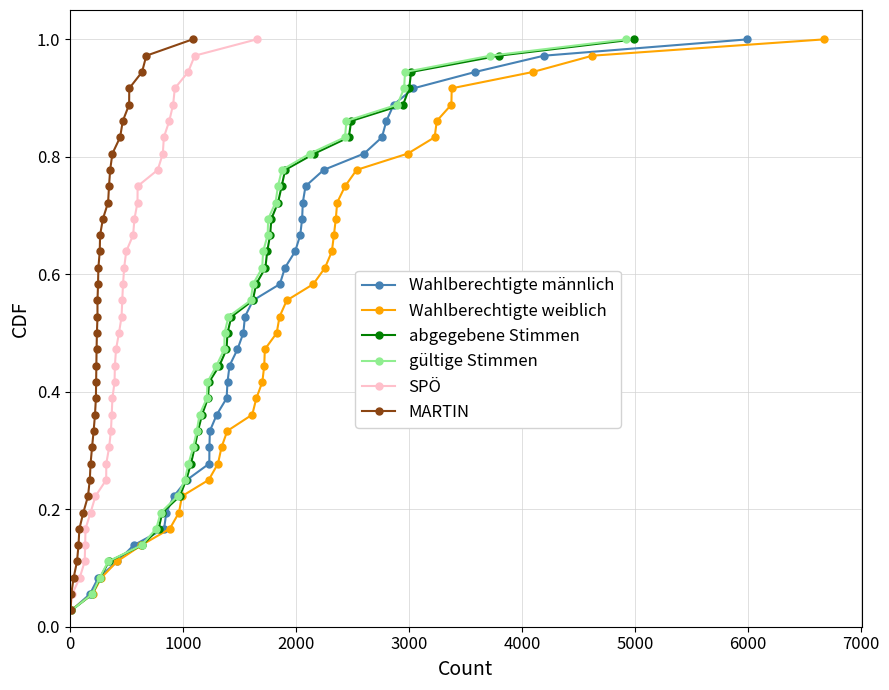

True or false: Wahlberechtigte männlich has more than 2 points higher than both neighbors.

False